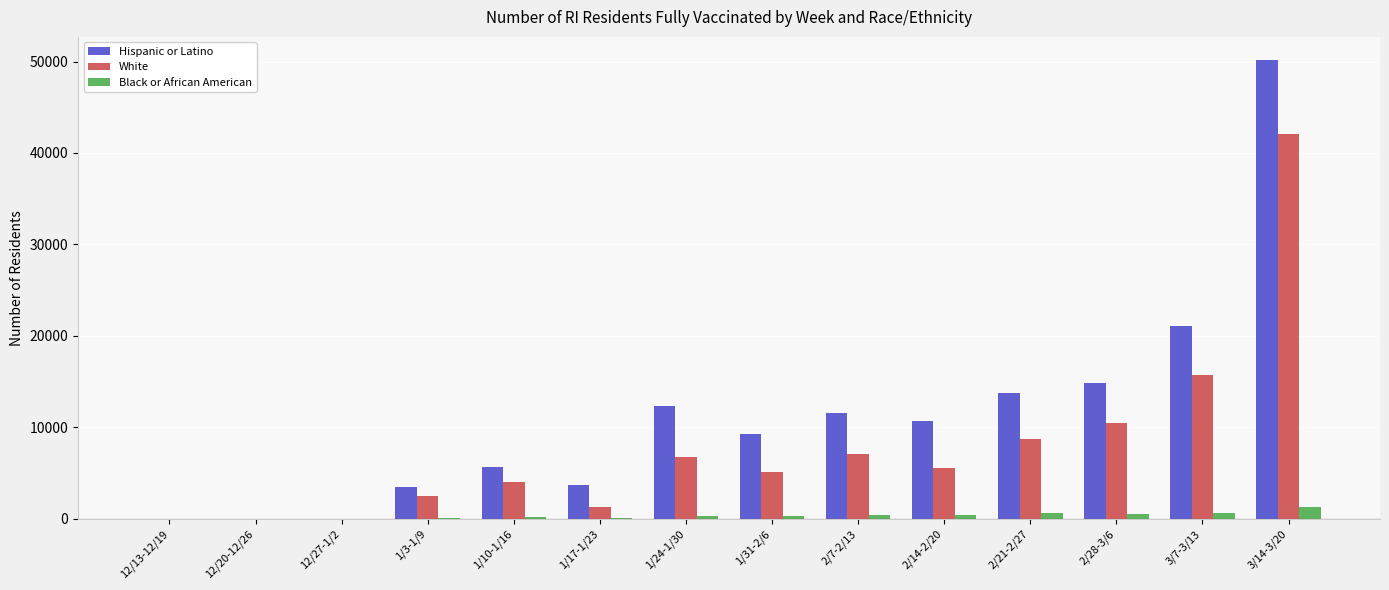

The value of Hispanic or Latino at 1/17-1/23 is 3651. True or false?

True